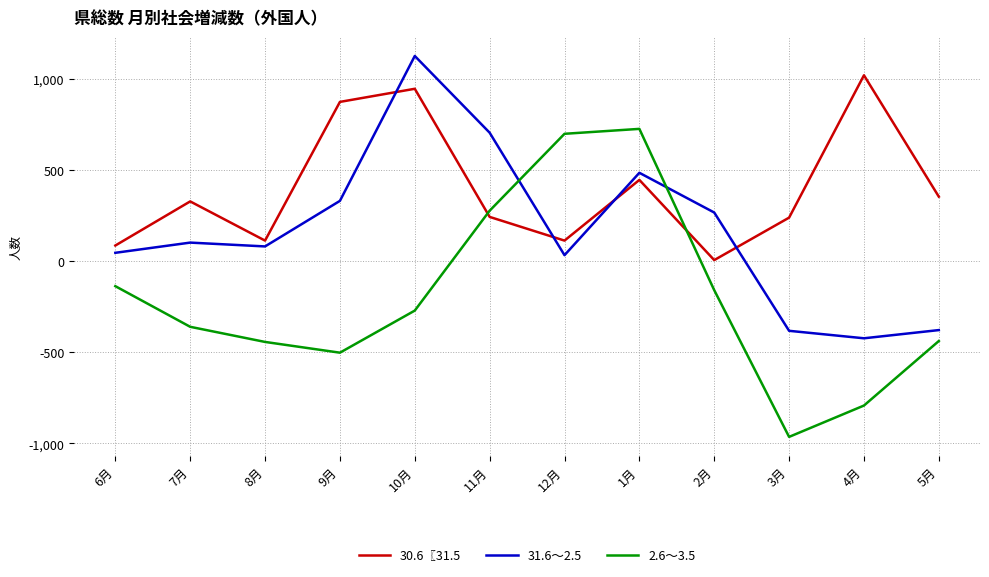

List the series in order of their peak value, lowest first.

2.6～3.5, 30.6〖31.5, 31.6～2.5